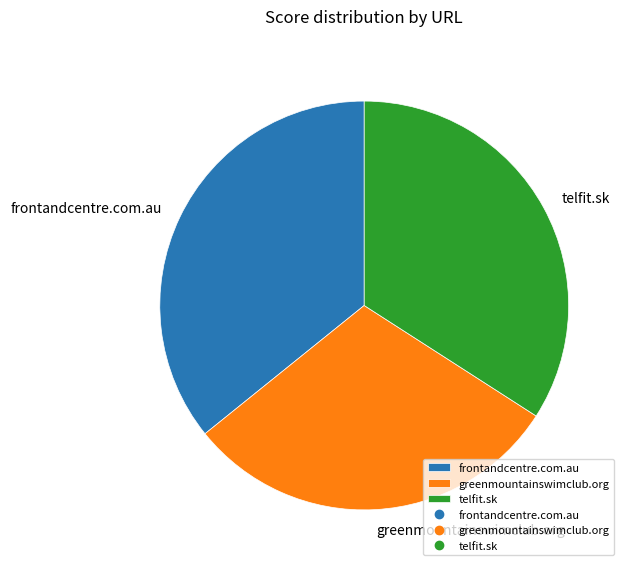

How many segments does this pie chart have?

3